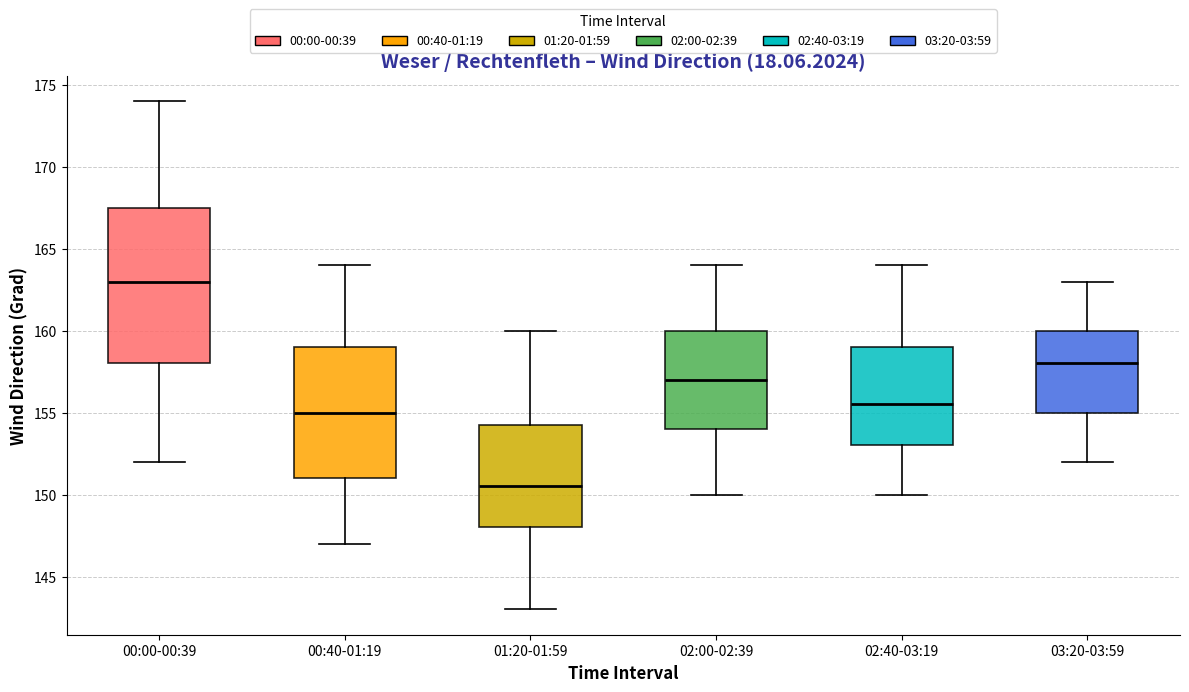

Comparing the boxes themselves (not the whiskers), which one is the tallest?

00:00-00:39